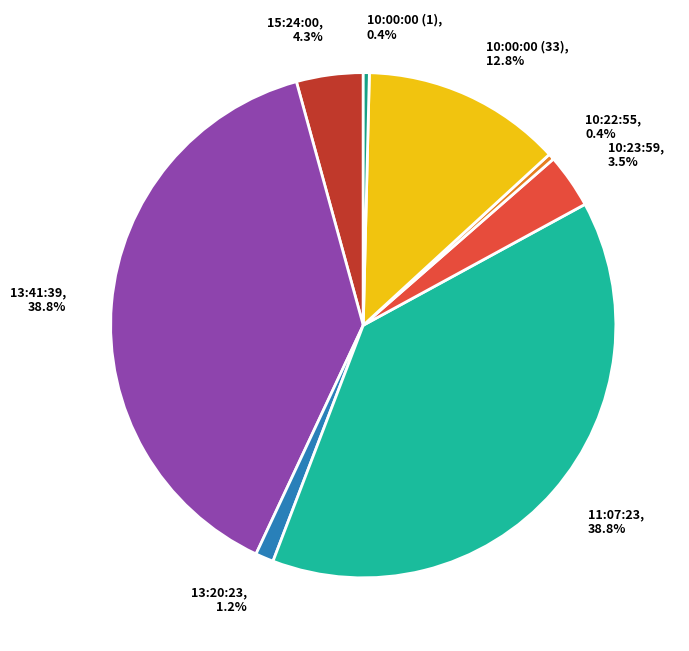

Does 13:41:39 account for over 50% of the chart?

No